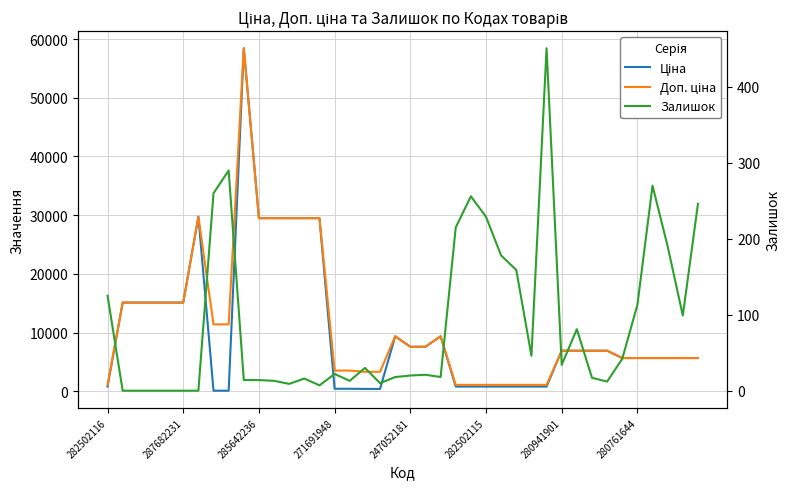

The Доп. ціна series shows 19976.0 at 285642236. True or false?

False